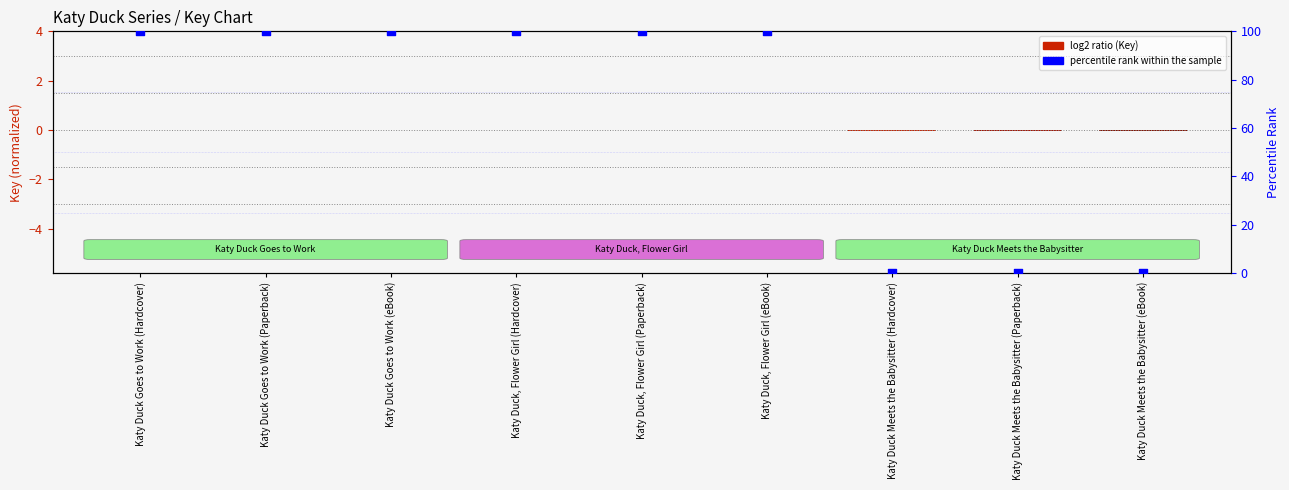

Which series contains the lowest Y value?

log2 ratio (Key)